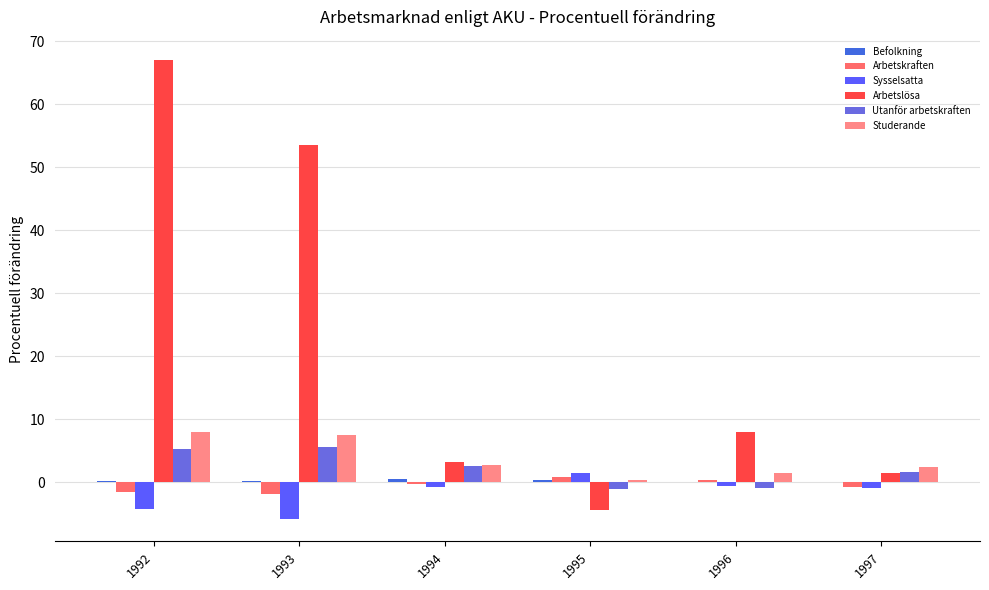

How many positive values does the Utanför arbetskraften series have?

4